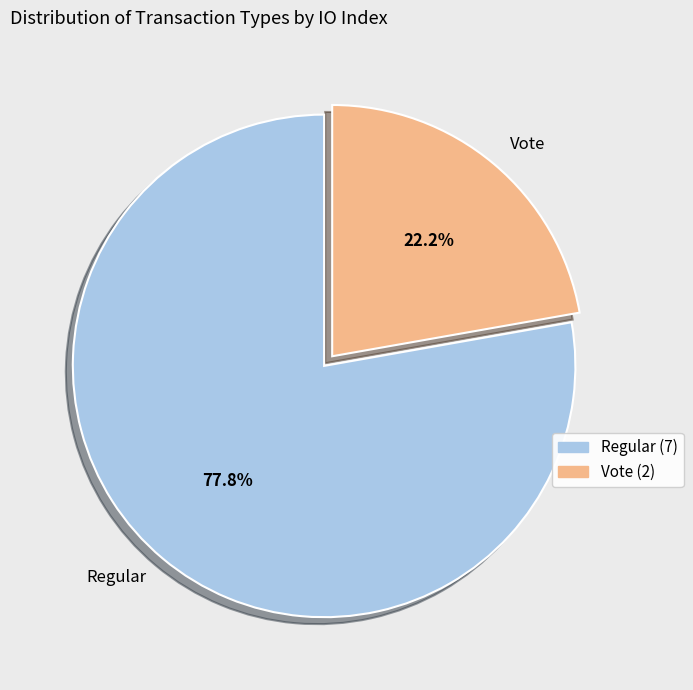

Do Regular and Vote together represent more than half of the pie?

Yes